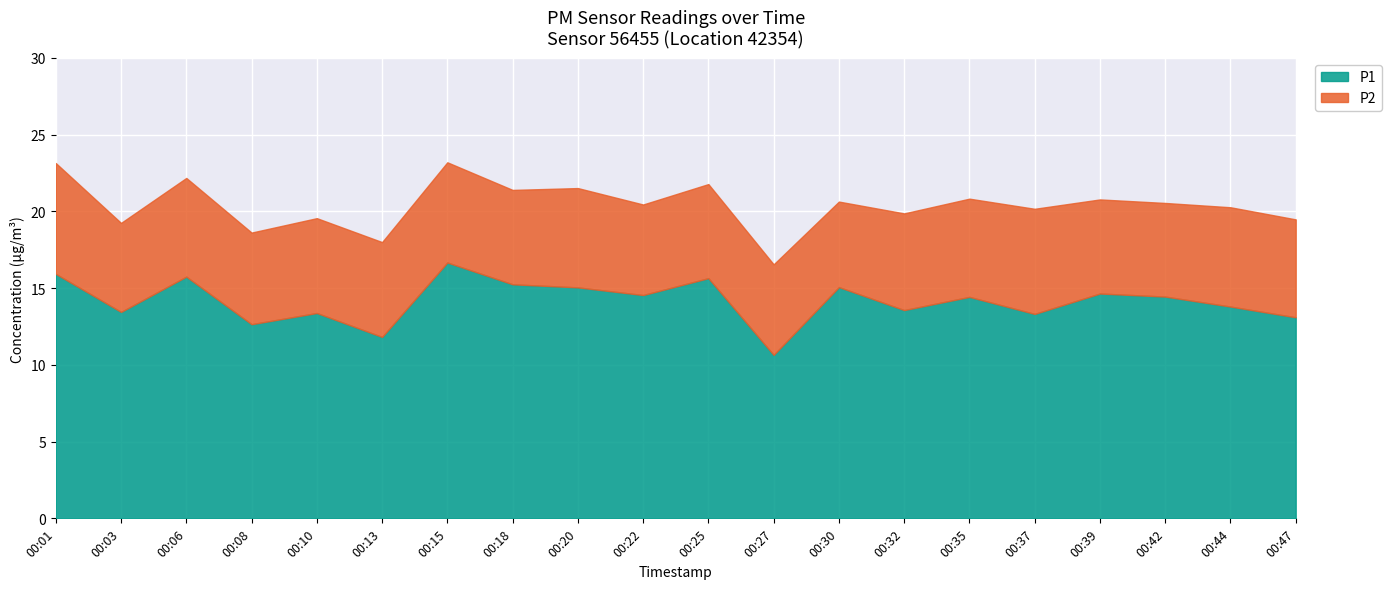

What is the value of the P1 point at the 16th from the left?

13.3